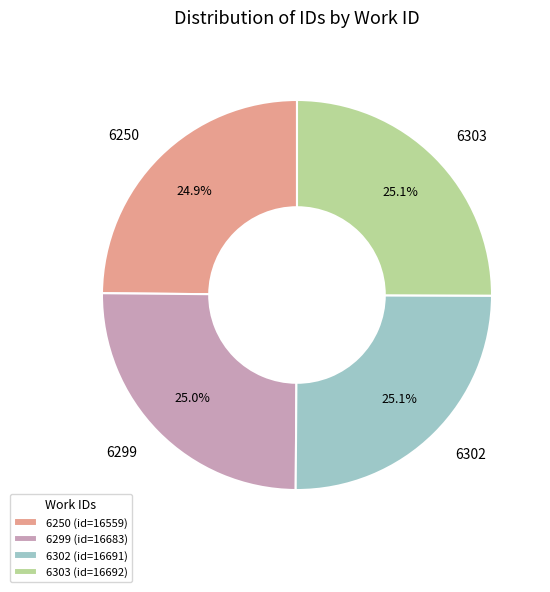

What is the total percentage of 6303 and 6302?

50.1%